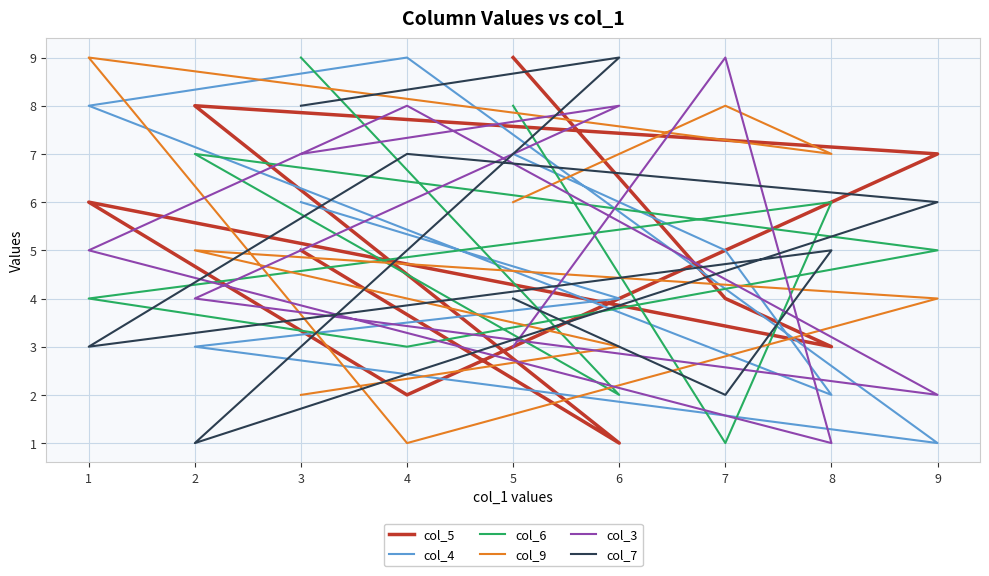

Read the col_4 value at 5.

7